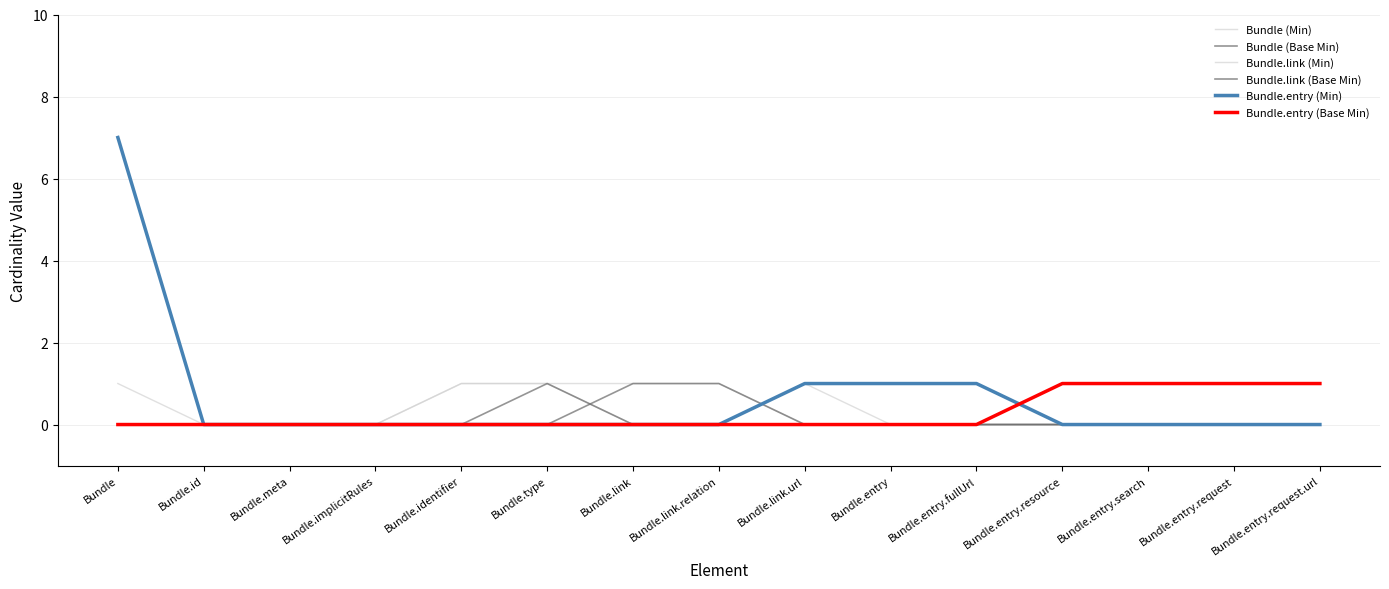

How many distinct data groups are displayed?

6